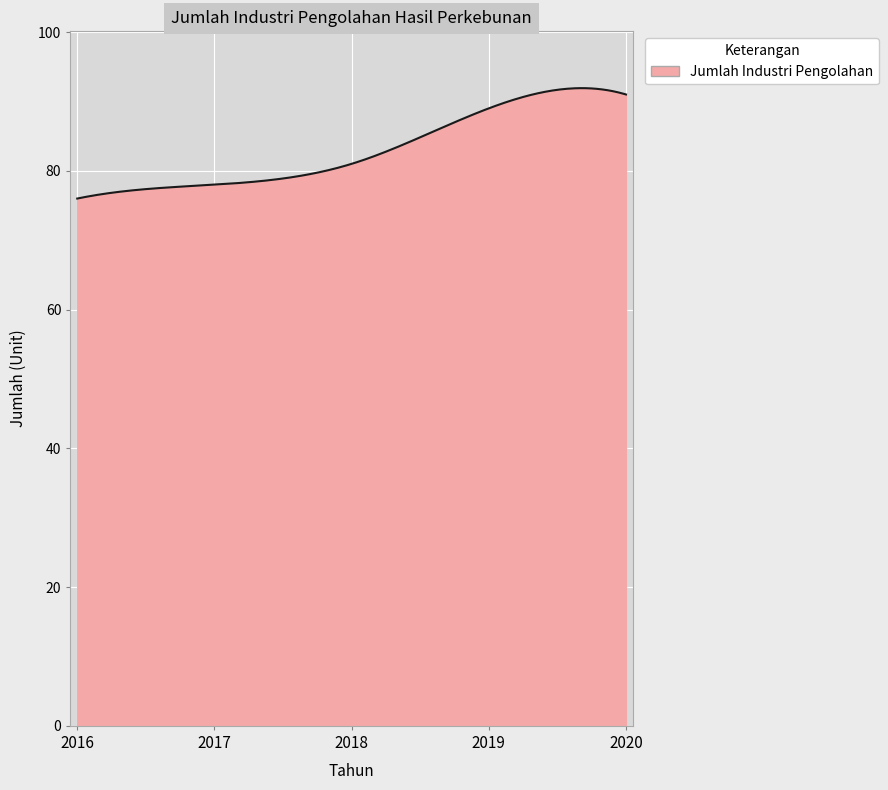

What is the difference between the maximum and minimum values?

15.9